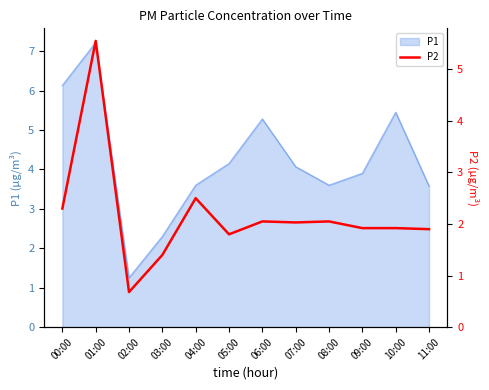

The P1 series shows 3.8 at 03:00. True or false?

False